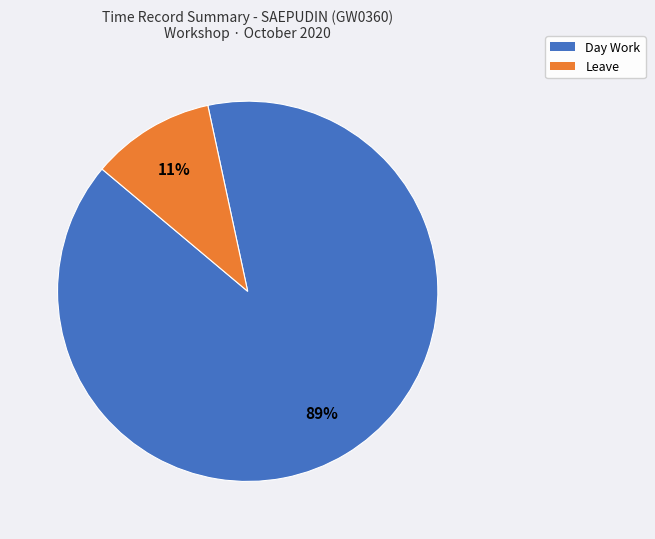

Which slice is the smallest?

Leave